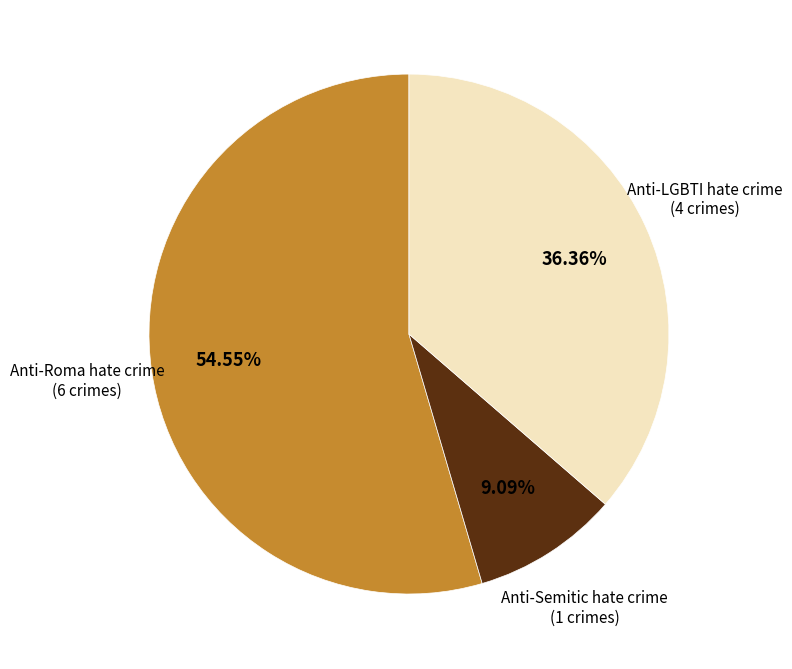

How many segments does this pie chart have?

3